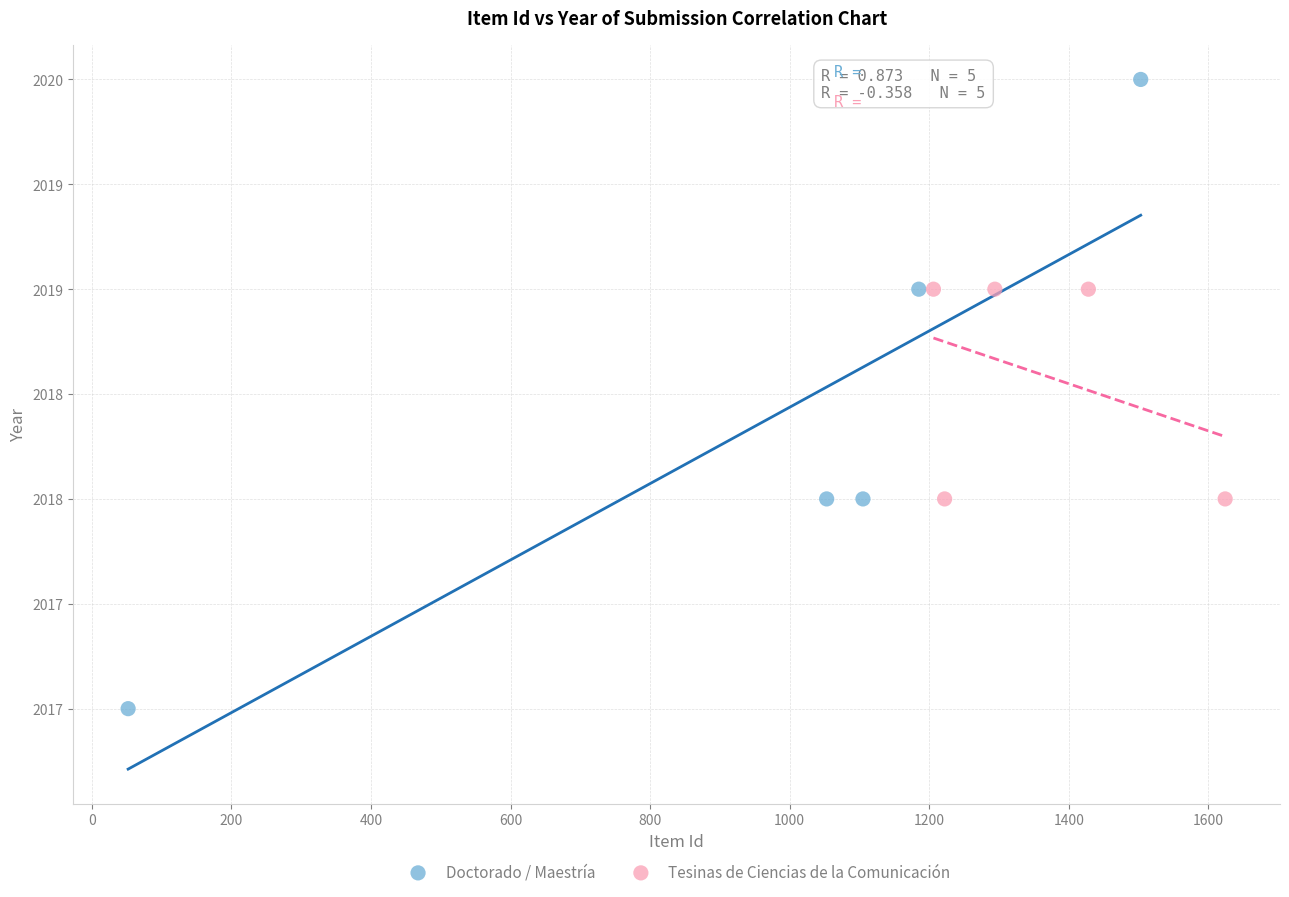

Which series has the widest spread of Y values?

Doctorado / Maestría